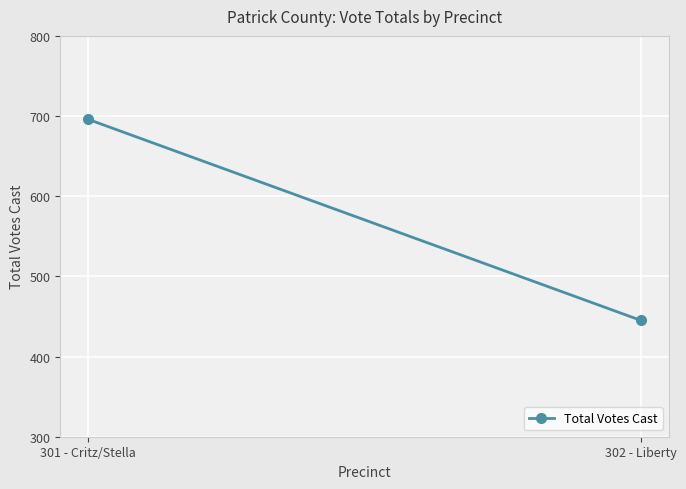

Rank the categories by value from highest to lowest.

301 - Critz/Stella, 302 - Liberty